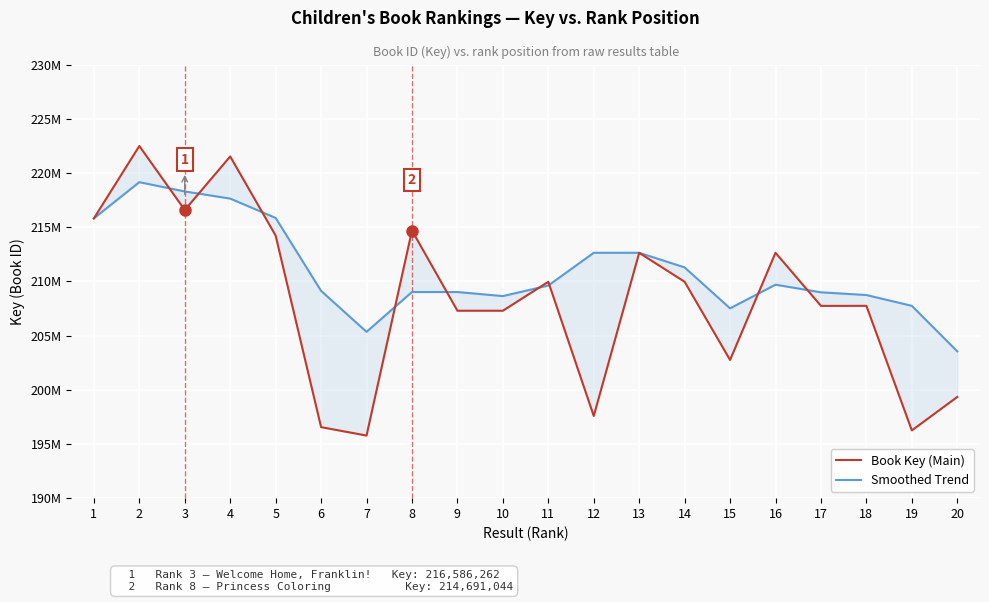

How many distinct data groups are displayed?

2